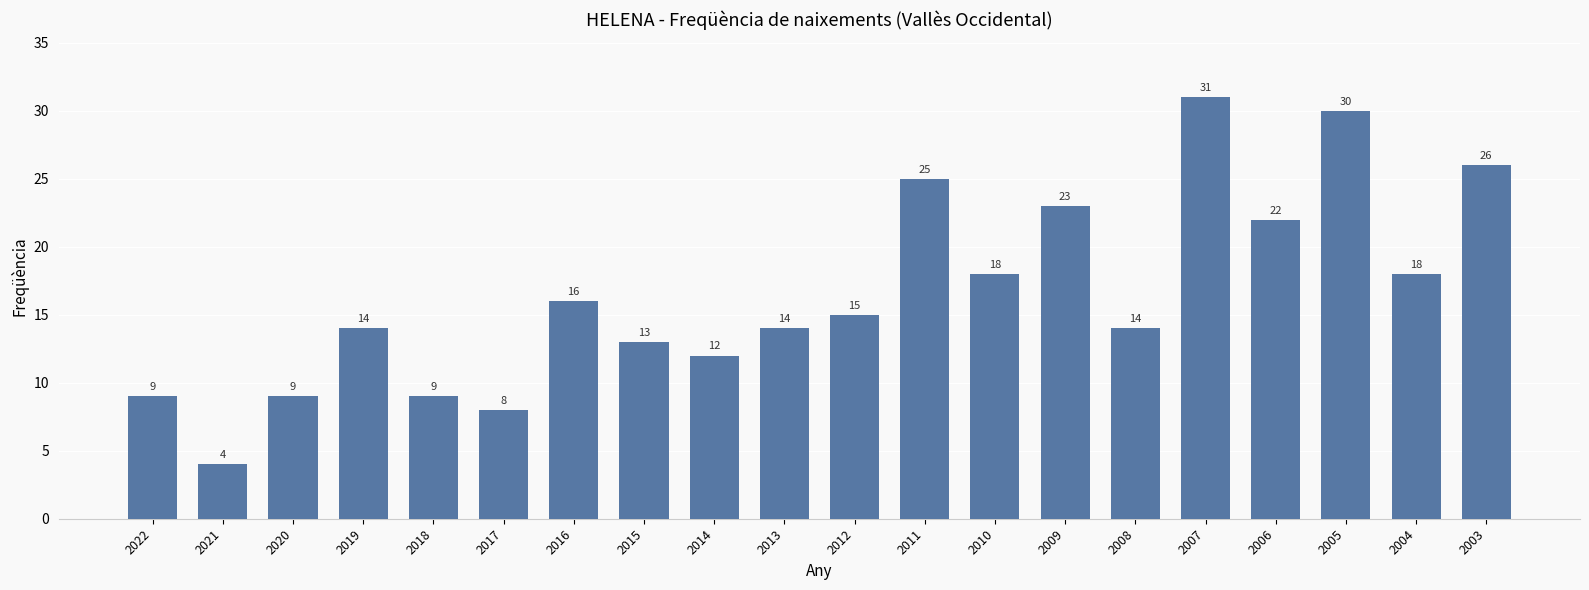

Approximately how many times larger is the value at 2006 compared to 2011?

0.9